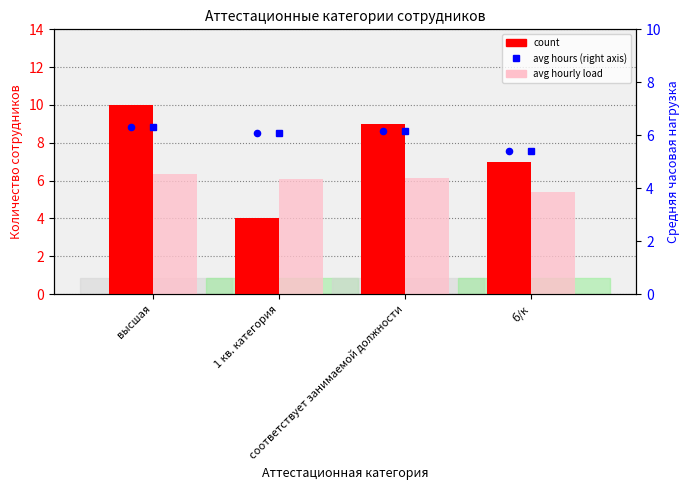

Which series has the widest spread of Y values?

count